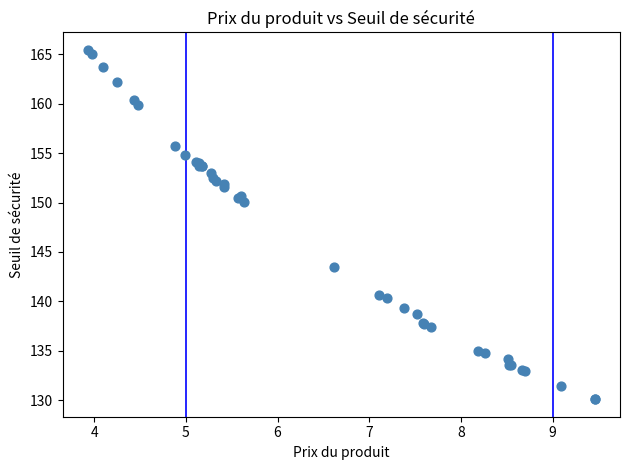

What Y value in the scatter plot is closest to 147?

150.1